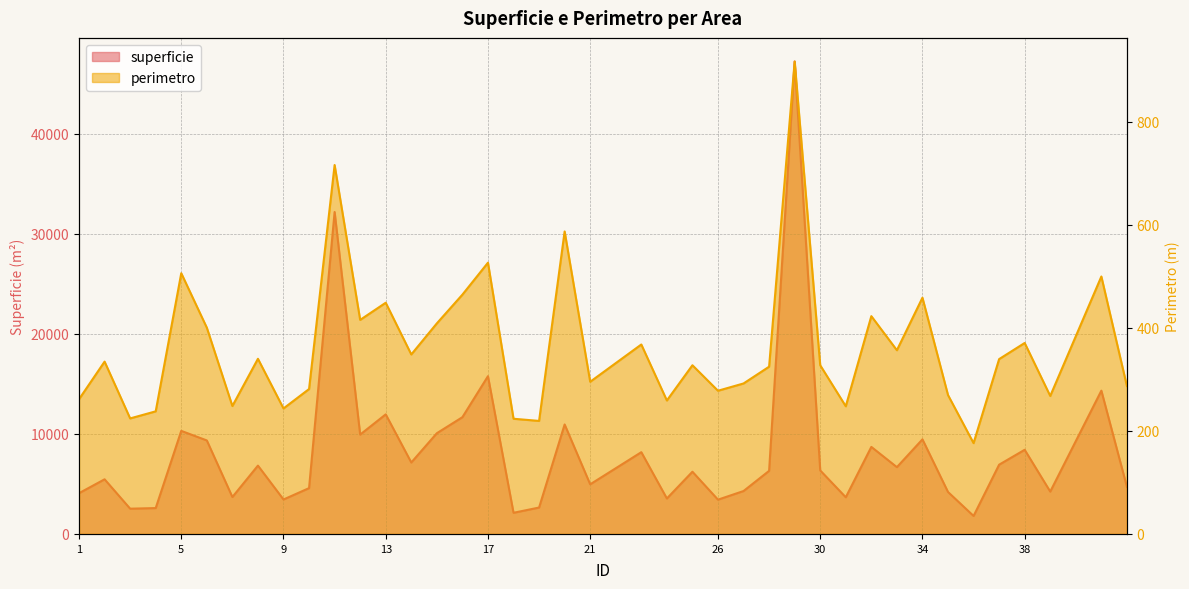

Which series has the widest spread of values?

superficie